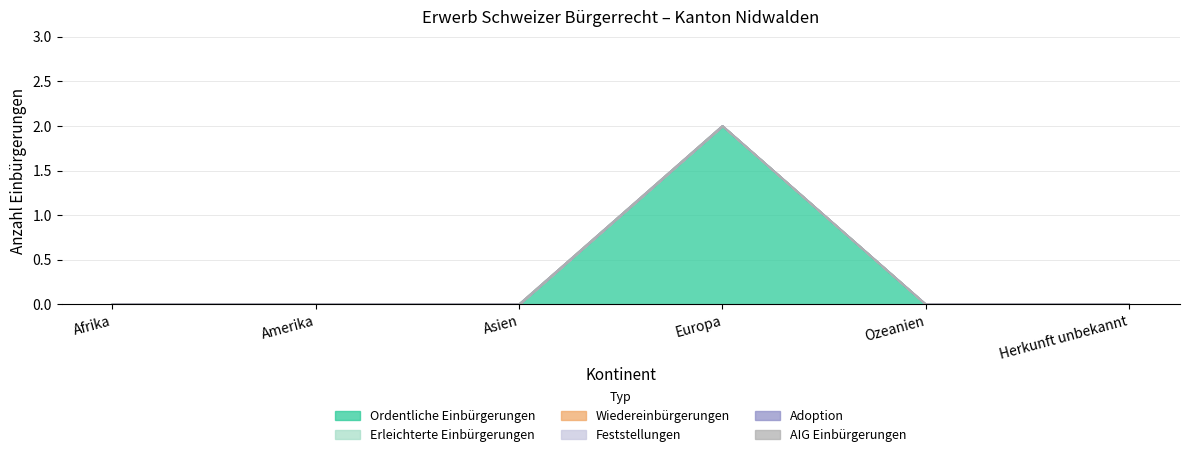

Which series changed the most between Amerika and Asien?

Ordentliche Einbürgerungen